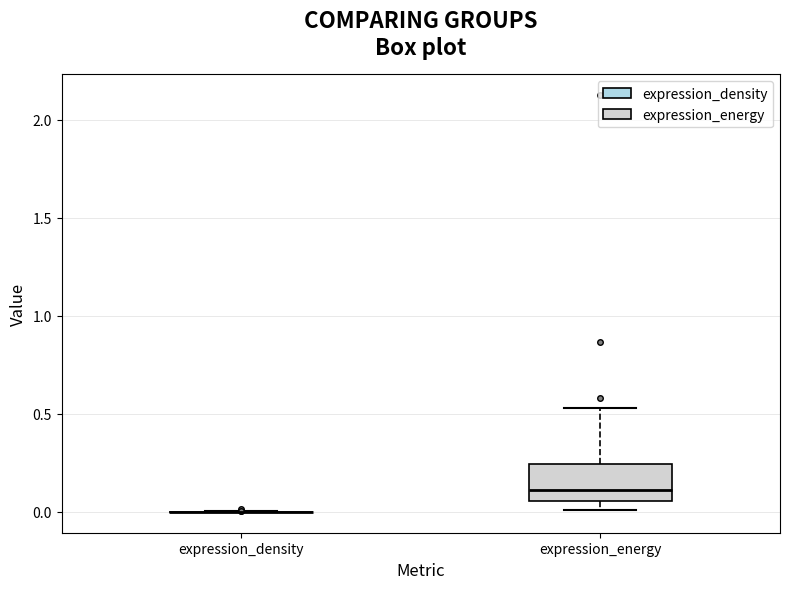

Which box is the tallest, from its lower edge to its upper edge?

expression_energy